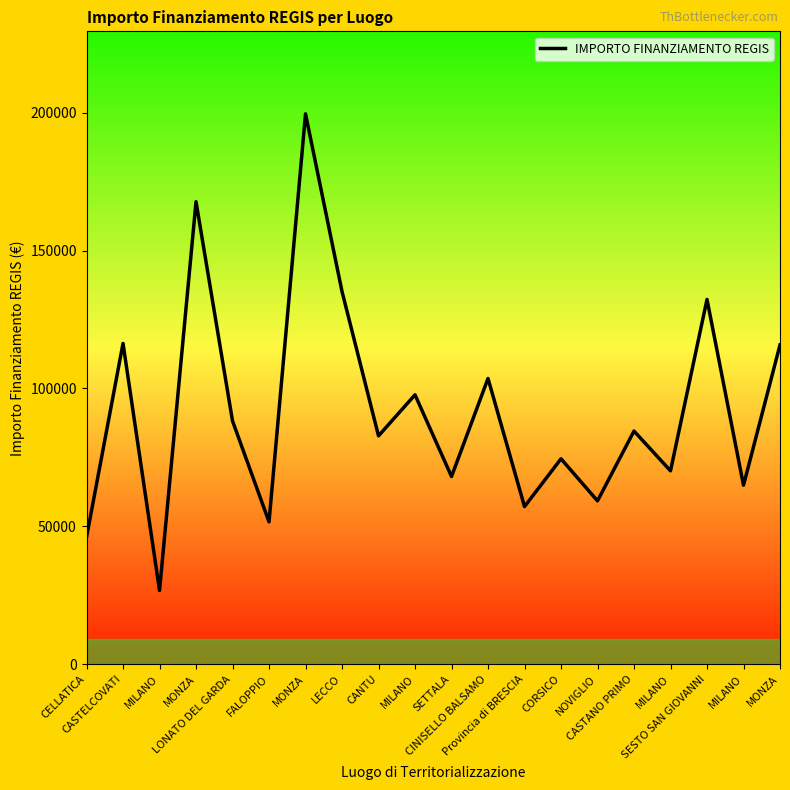

Reading left to right, list all the values displayed in this chart.

CELLATICA=46044.5	CASTELCOVATI=116324.6	MILANO=26730.0	MONZA=167724.8	LONATO DEL GARDA=88213.8	FALOPPIO=51620.1	MONZA=199567.7	LECCO=135157.2	CANTU=82798.6	MILANO=97694.9	SETTALA=68057.8	CINISELLO BALSAMO=103619.9	Provincia di BRESCIA=57160.7	CORSICO=74486.0	NOVIGLIO=59229.0	CASTANO PRIMO=84538.8	MILANO=70120.9	SESTO SAN GIOVANNI=132279.7	MILANO=64886.6	MONZA=115789.8